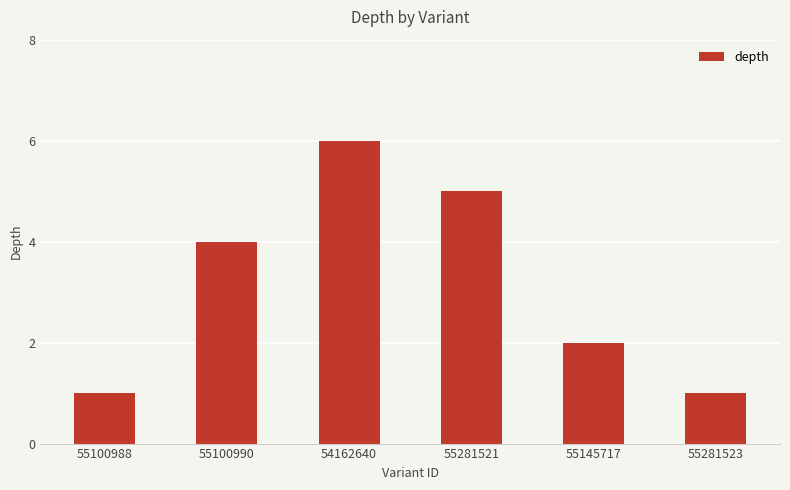

What value does the data have at 54162640?

6